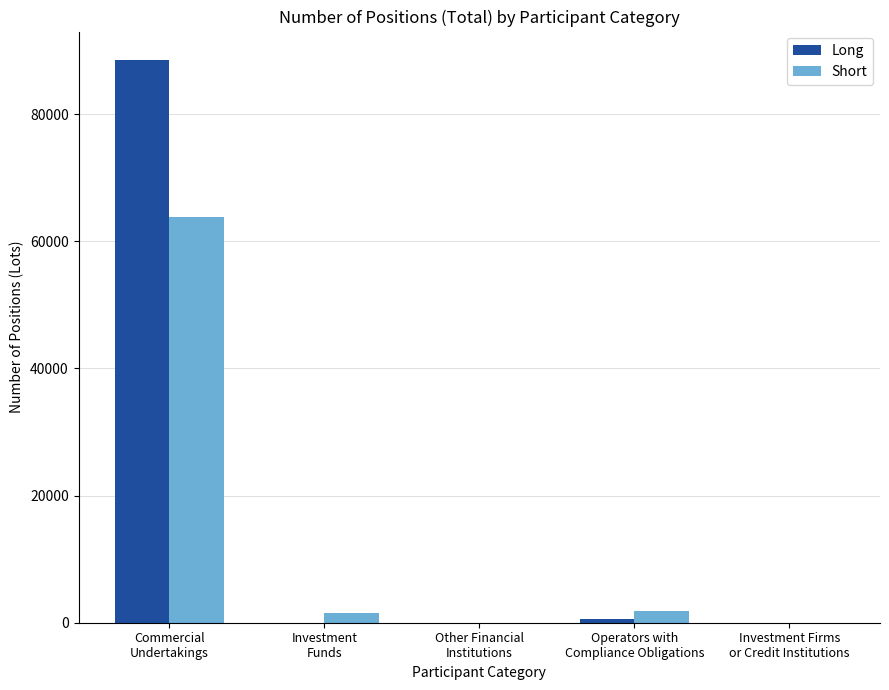

What is the sum of all Long values?

89254.0